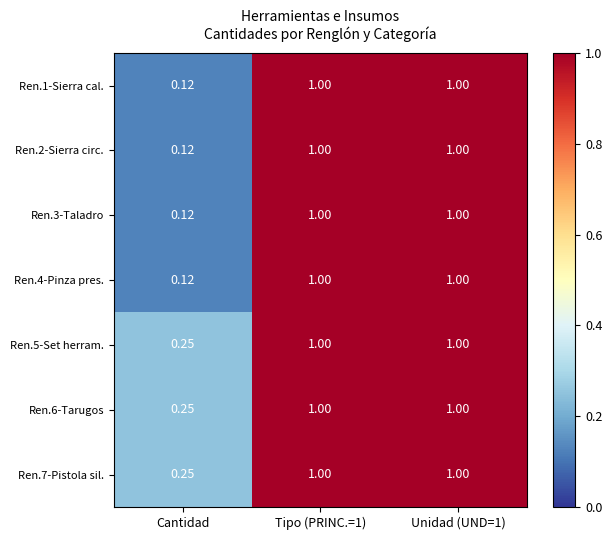

At which category does the chart reach its minimum across all series?

Cantidad